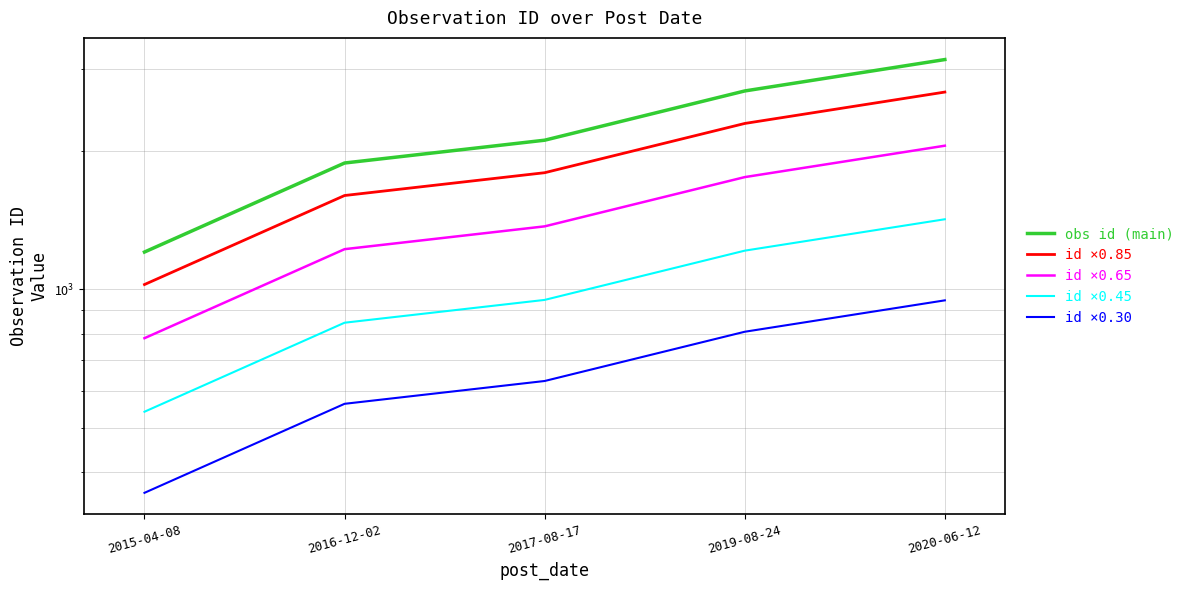

Rank the categories by id ×0.45 value from highest to lowest.

2020-06-12, 2019-08-24, 2017-08-17, 2016-12-02, 2015-04-08